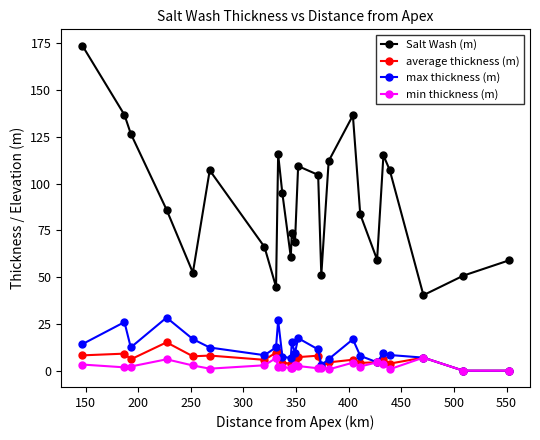

True or false: max thickness (m) has more than 2 points higher than both neighbors.

True